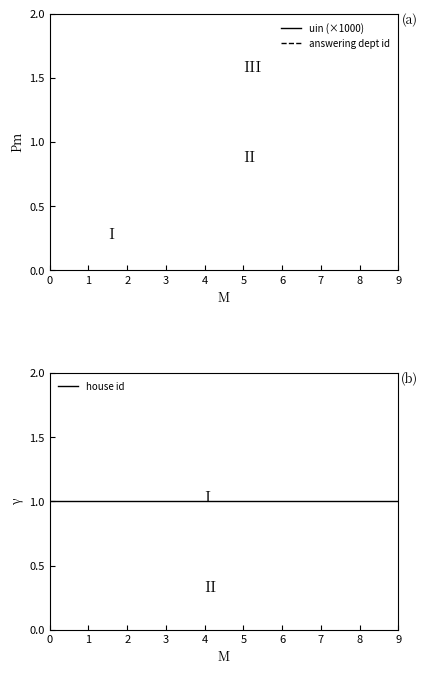

Does the chart display data point markers on the line(s)?

No